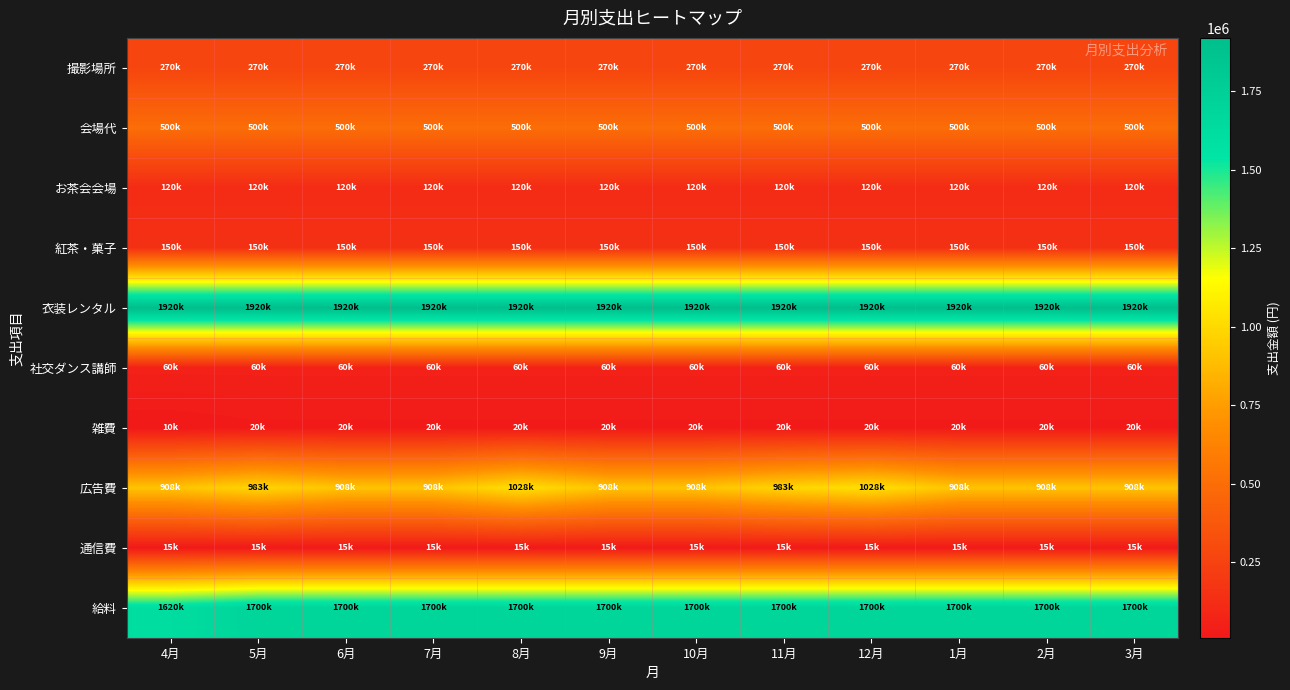

What is the maximum value shown in the chart?

1920000